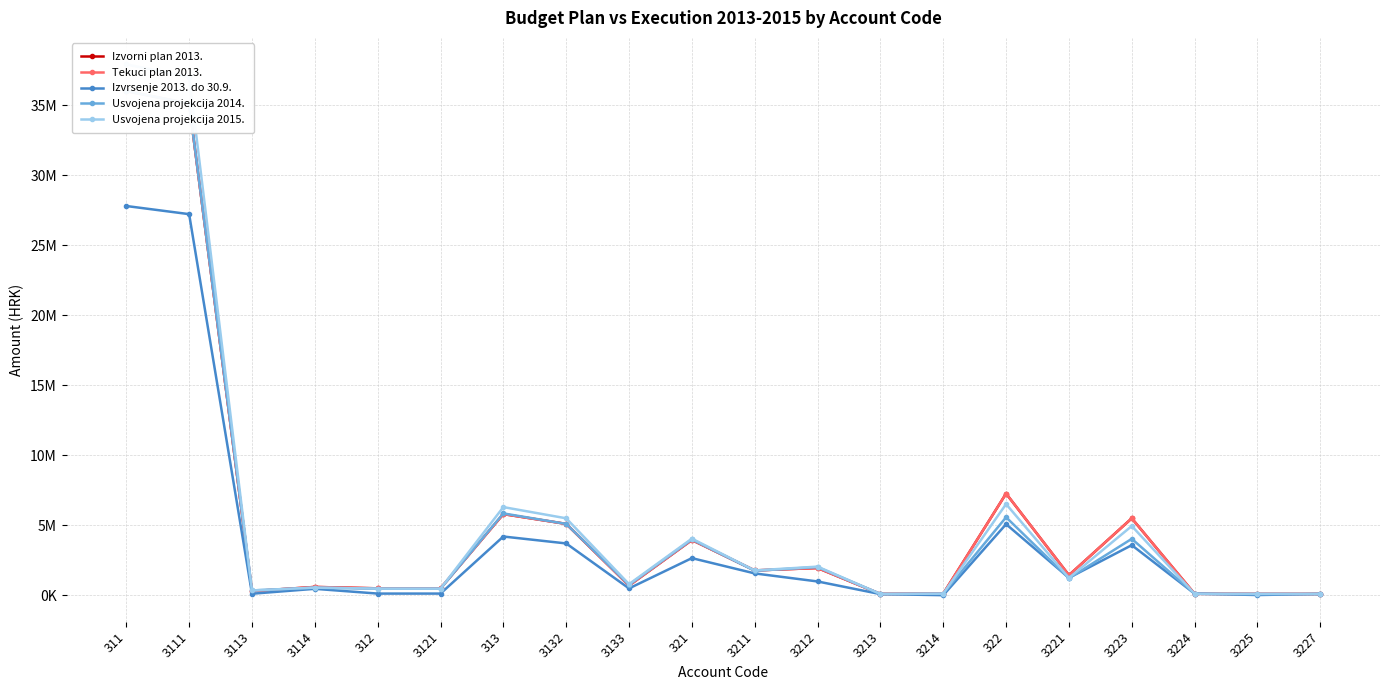

Reading right to left, extract all data points from this chart.

Izvorni plan 2013.: 3227=100000.0	3225=100000.0	3224=110000.0	3223=5500000.0	3221=1440000.0	322=7266000.0	3214=120000.0	3213=100000.0	3212=1950000.0	3211=1780000.0	321=3950000.0	3133=700000.0	3132=5100000.0	313=5800000.0	3121=500000.0	312=500000.0	3114=600000.0	3113=300000.0	3111=35100000.0	311=36000000.0
Tekuci plan 2013.: 3227=100000.0	3225=100000.0	3224=110000.0	3223=5500000.0	3221=1440000.0	322=7266000.0	3214=120000.0	3213=100000.0	3212=1950000.0	3211=1780000.0	321=3950000.0	3133=700000.0	3132=5100000.0	313=5800000.0	3121=500000.0	312=500000.0	3114=600000.0	3113=300000.0	3111=35100000.0	311=36000000.0
Izvrsenje 2013. do 30.9.: 3227=100000.0	3225=23131.9	3224=123585.7	3223=3583285.5	3221=1251065.6	322=5081068.6	3214=11136.2	3213=88356.4	3212=991879.7	3211=1566005.6	321=2657377.9	3133=494097.7	3132=3705729.3	313=4199827.0	3121=126244.4	312=126244.4	3114=465895.2	3113=115525.9	3111=27212038.8	311=27793460.0
Usvojena projekcija 2014.: 3227=98500.0	3225=98500.0	3224=108350.0	3223=4035500.0	3221=1218400.0	322=5575010.0	3214=118200.0	3213=98500.0	3212=2019250.0	3211=1753300.0	321=3989250.0	3133=750000.0	3132=5100000.0	313=5850000.0	3121=476527.0	312=476527.0	3114=550000.0	3113=350000.0	3111=35100000.0	311=36000000.0
Usvojena projekcija 2015.: 3227=99978.0	3225=99978.0	3224=109975.0	3223=4949033.0	3221=1239676.0	322=6514636.0	3214=119973.0	3213=99978.0	3212=2049539.0	3211=1779600.0	321=4049090.0	3133=800000.0	3132=5500000.0	313=6300000.0	3121=476527.0	312=476527.0	3114=550000.0	3113=350000.0	3111=37000000.0	311=37900000.0